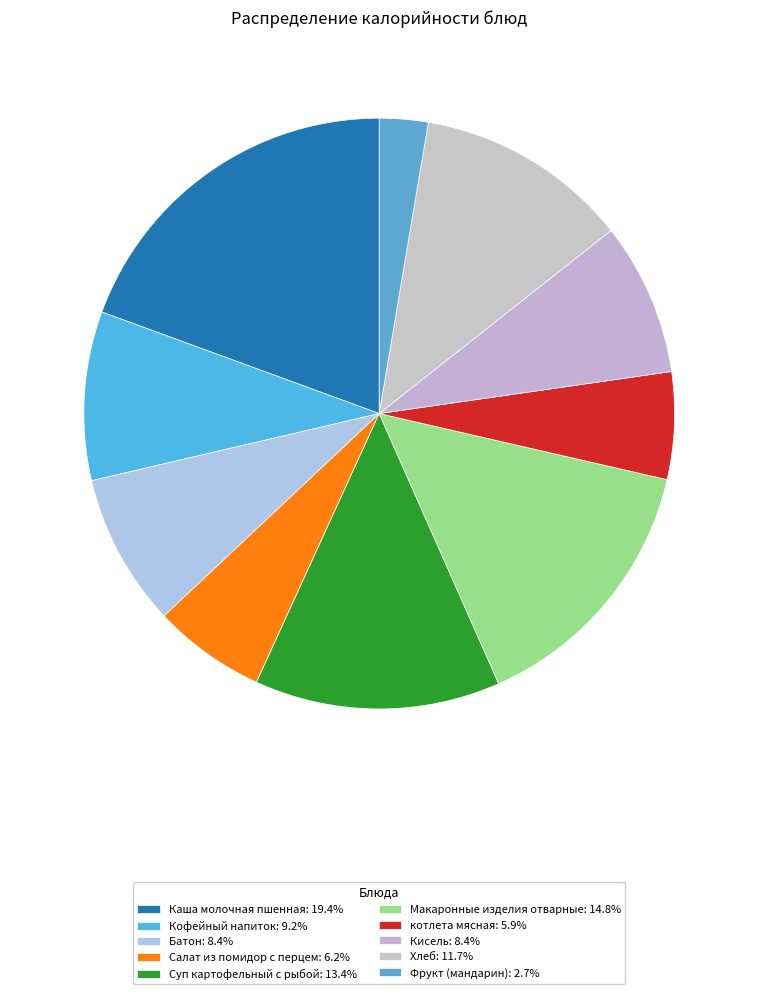

How much of the chart is everything except Суп картофельный с рыбой?

86.6%